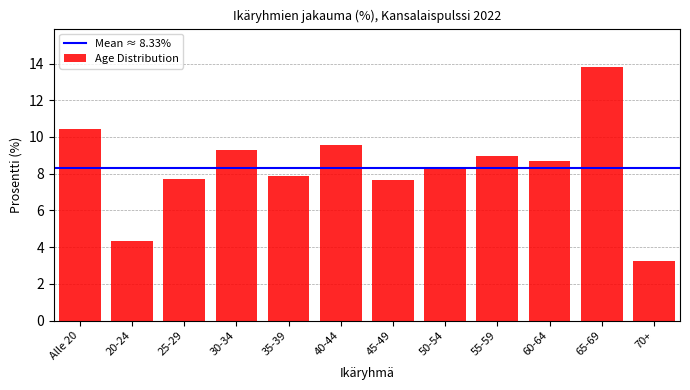

Reading right to left, what are all the values shown in this chart?

3.3	13.8	8.7	8.9	8.4	7.7	9.6	7.8	9.3	7.7	4.3	10.4